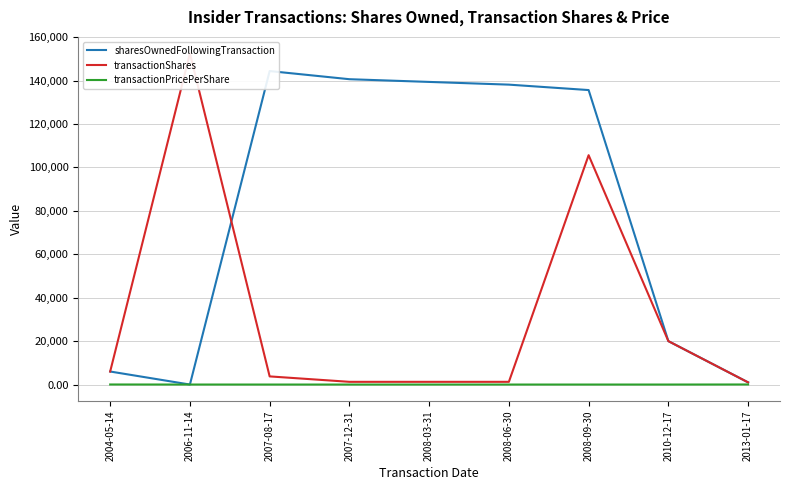

What are all the series names shown in the legend?

sharesOwnedFollowingTransaction, transactionShares, transactionPricePerShare